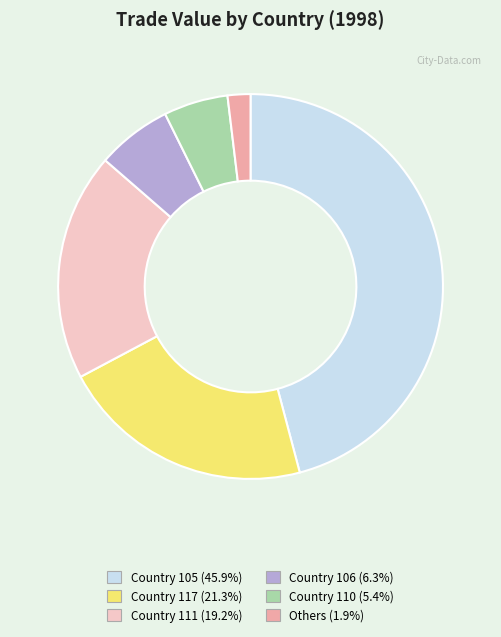

Is there any slice that represents more than half of the pie?

No